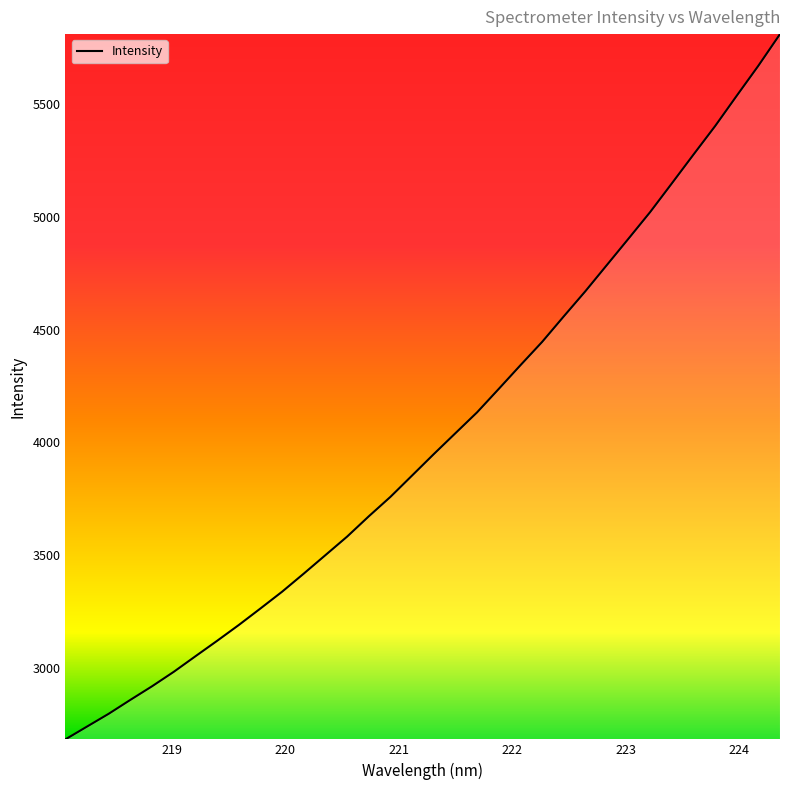

What is the maximum value shown in the chart?

5811.0